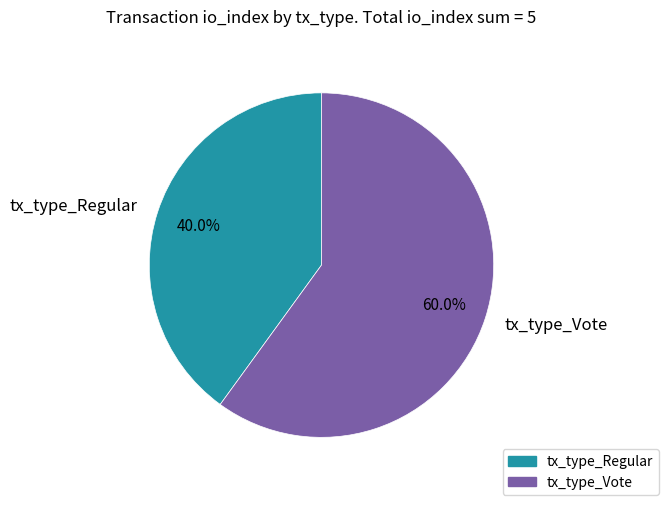

What is the smallest slice in the pie chart?

tx_type_Regular